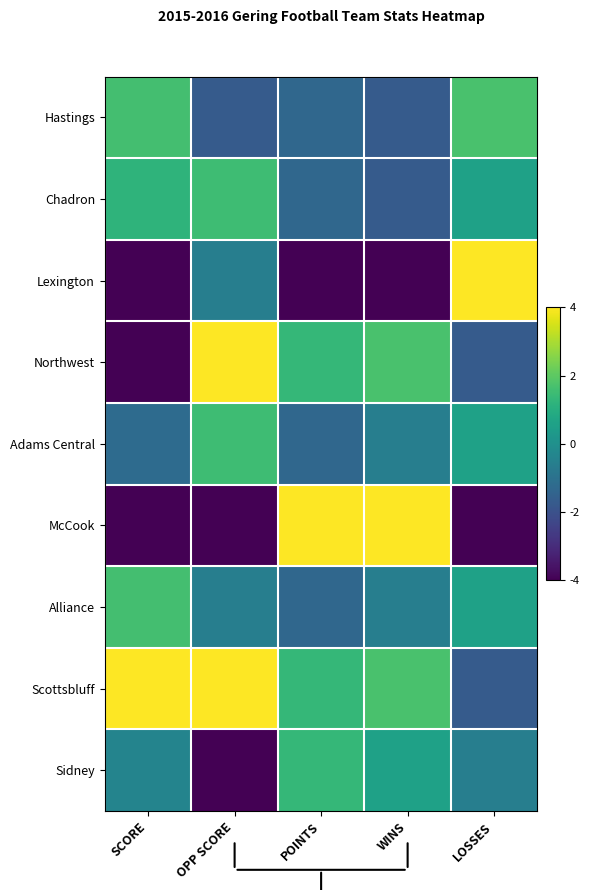

Reading left to right, transcribe all the data shown in this chart.

Hastings: SCORE=1.6	OPP SCORE=-1.7	POINTS=-1.3	WINS=-1.7	LOSSES=1.7
Chadron: SCORE=1.2	OPP SCORE=1.5	POINTS=-1.3	WINS=-1.7	LOSSES=0.6
Lexington: SCORE=-4.0	OPP SCORE=-0.6	POINTS=-4.0	WINS=-4.0	LOSSES=4.0
Northwest: SCORE=-4.0	OPP SCORE=4.0	POINTS=1.3	WINS=1.7	LOSSES=-1.7
Adams Central: SCORE=-1.2	OPP SCORE=1.5	POINTS=-1.3	WINS=-0.6	LOSSES=0.6
McCook: SCORE=-4.0	OPP SCORE=-4.0	POINTS=4.0	WINS=4.0	LOSSES=-4.0
Alliance: SCORE=1.6	OPP SCORE=-0.6	POINTS=-1.3	WINS=-0.6	LOSSES=0.6
Scottsbluff: SCORE=4.0	OPP SCORE=4.0	POINTS=1.3	WINS=1.7	LOSSES=-1.7
Sidney: SCORE=-0.4	OPP SCORE=-4.0	POINTS=1.3	WINS=0.6	LOSSES=-0.6